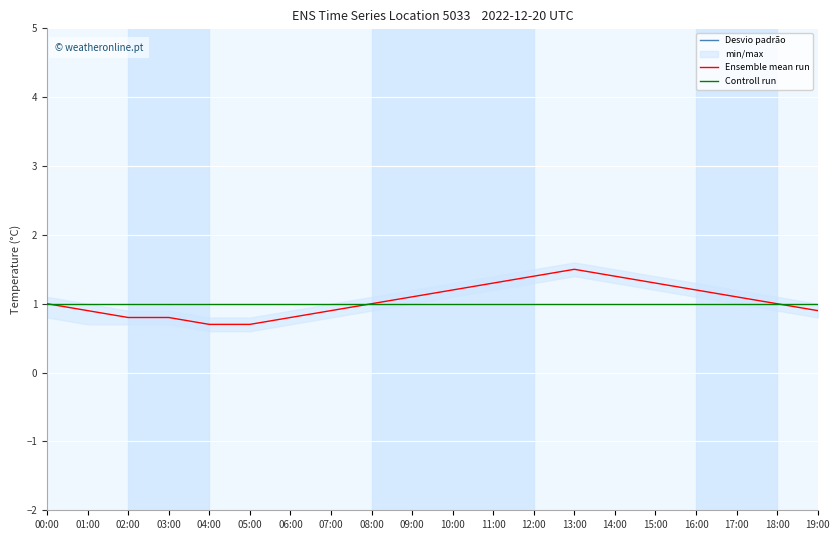

At which category does Ensemble mean run reach its first local peak?

13:00